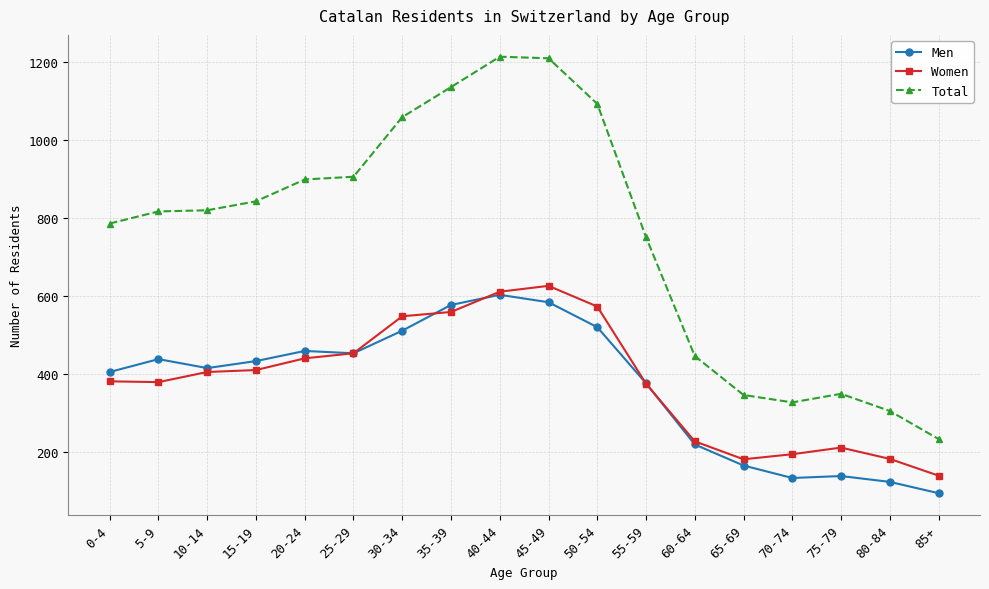

What is the average value of the Women series?

383